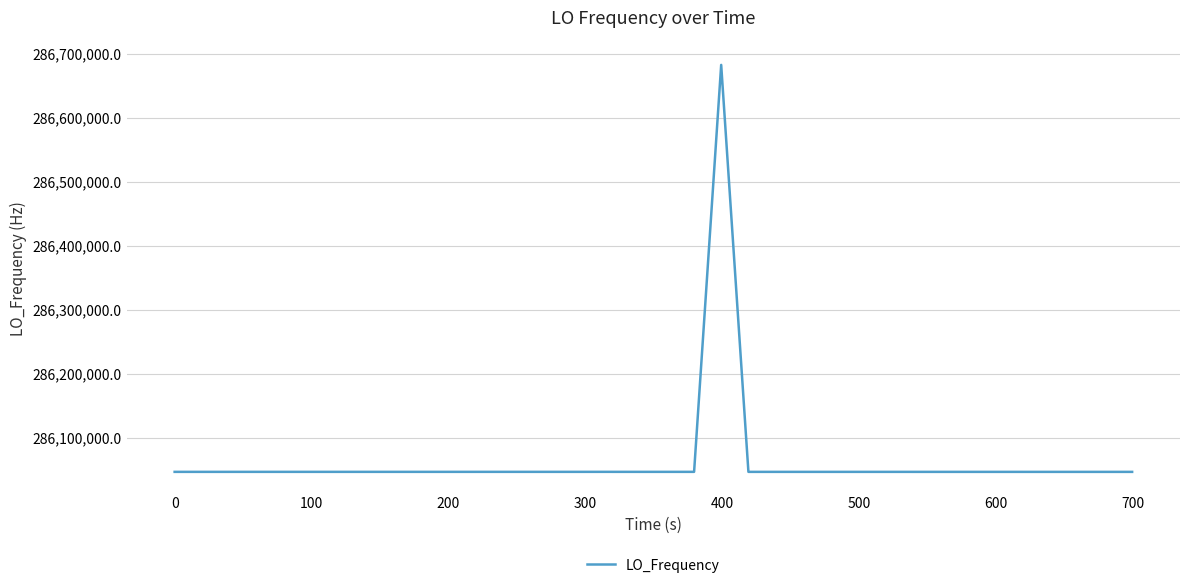

What is the difference between the maximum and minimum values?

635726.5